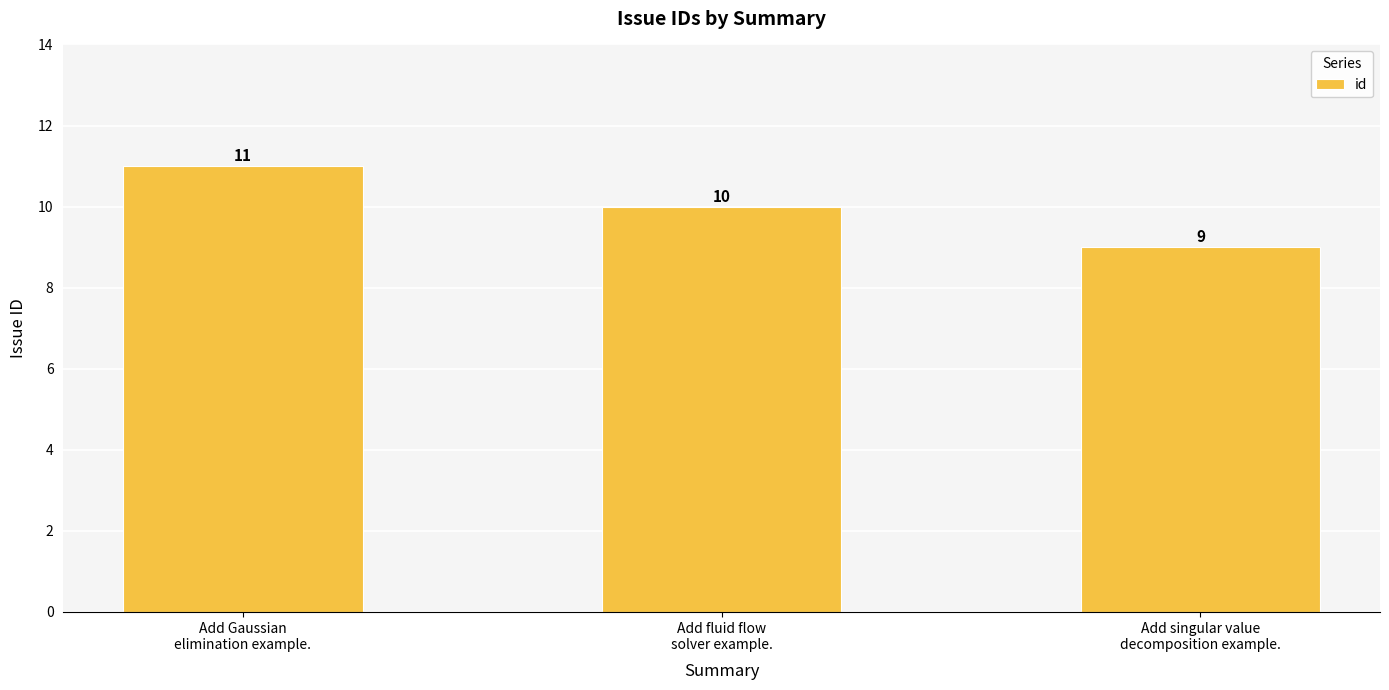

Rank the categories by value from highest to lowest.

Add Gaussian
elimination example., Add fluid flow
solver example., Add singular value
decomposition example.